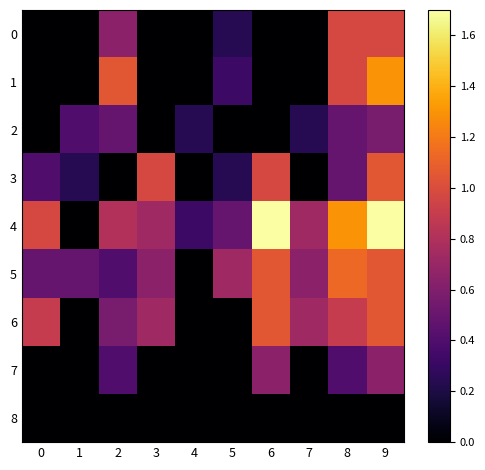

Reading left to right, what are all the values shown in this chart?

0: 0=0.0	1=0.0	2=0.6	3=0.0	4=0.0	5=0.2	6=0.0	7=0.0	8=1.0	9=1.0
1: 0=0.0	1=0.0	2=1.1	3=0.0	4=0.0	5=0.3	6=0.0	7=0.0	8=1.0	9=1.3
2: 0=0.0	1=0.4	2=0.5	3=0.0	4=0.2	5=0.0	6=0.0	7=0.2	8=0.5	9=0.6
3: 0=0.4	1=0.2	2=0.0	3=1.0	4=0.0	5=0.2	6=1.0	7=0.0	8=0.5	9=1.1
4: 0=1.0	1=0.0	2=0.8	3=0.7	4=0.3	5=0.5	6=1.7	7=0.7	8=1.3	9=1.7
5: 0=0.5	1=0.5	2=0.4	3=0.6	4=0.0	5=0.7	6=1.1	7=0.6	8=1.1	9=1.1
6: 0=0.9	1=0.0	2=0.6	3=0.7	4=0.0	5=0.0	6=1.1	7=0.7	8=0.9	9=1.1
7: 0=0.0	1=0.0	2=0.4	3=0.0	4=0.0	5=0.0	6=0.6	7=0.0	8=0.4	9=0.6
8: 0=0.0	1=0.0	2=0.0	3=0.0	4=0.0	5=0.0	6=0.0	7=0.0	8=0.0	9=0.0